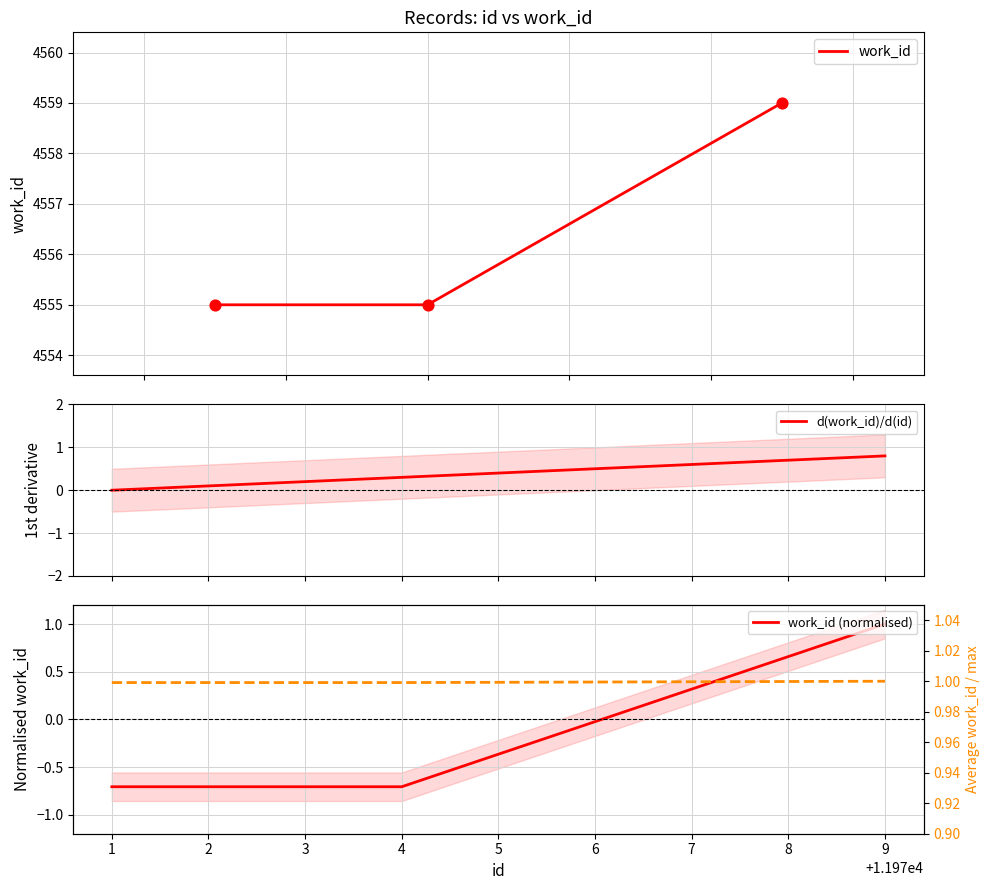

How many values in the d(work_id)/d(id) series exceed 0?

2